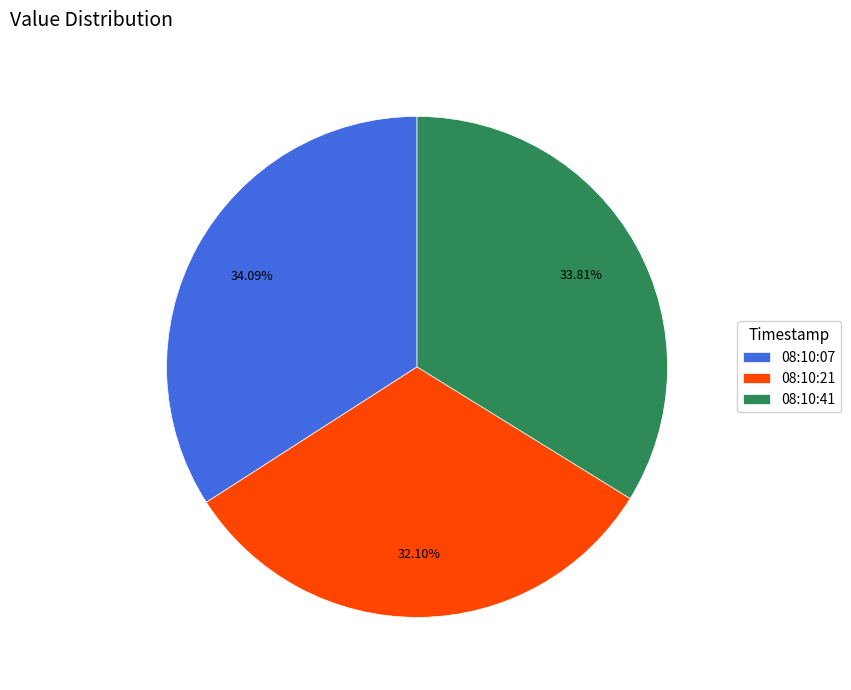

Do 08:10:07 and 08:10:41 together represent more than half of the pie?

Yes